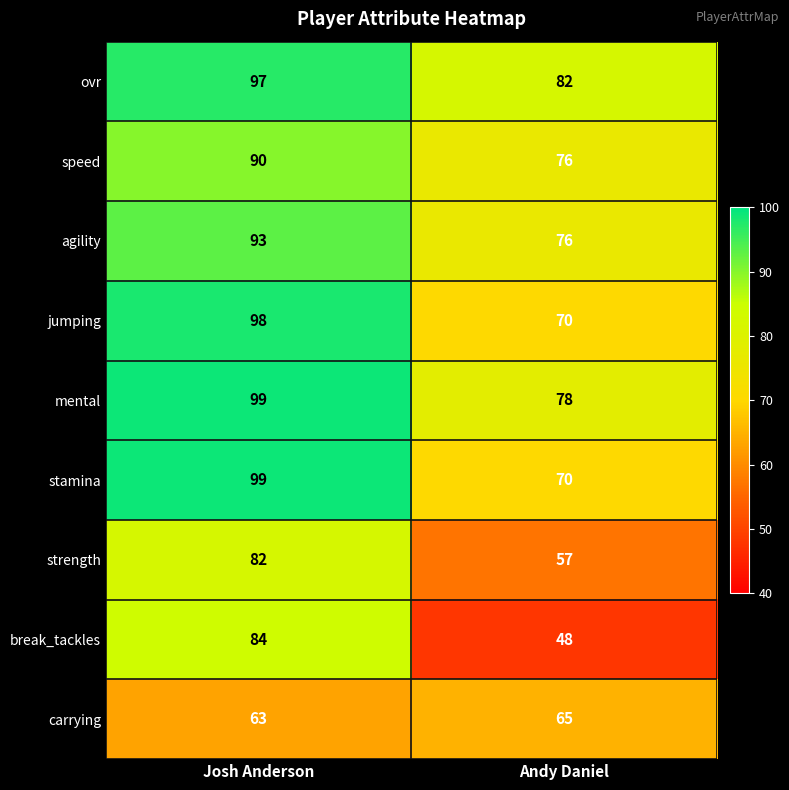

What value does the strength series have at Andy Daniel, to the nearest 5?

55